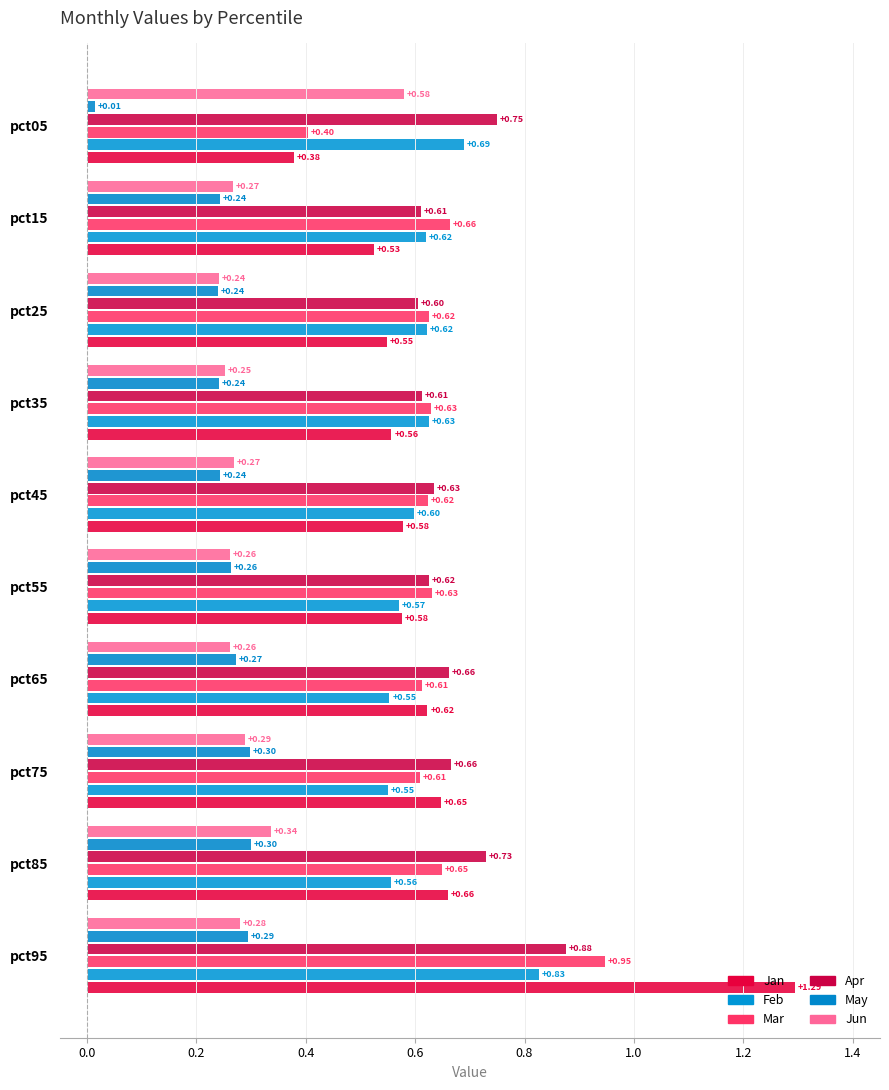

How many Jan values are between 0 and 1?

9